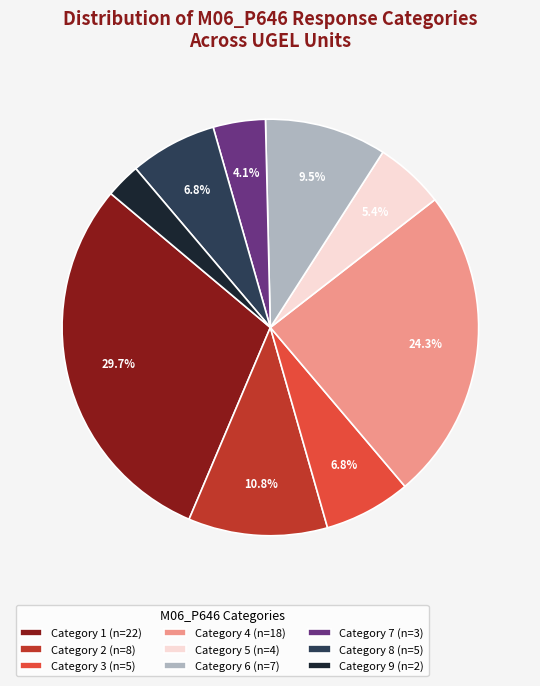

What is the smallest slice in the pie chart?

Category 9 (n=2)